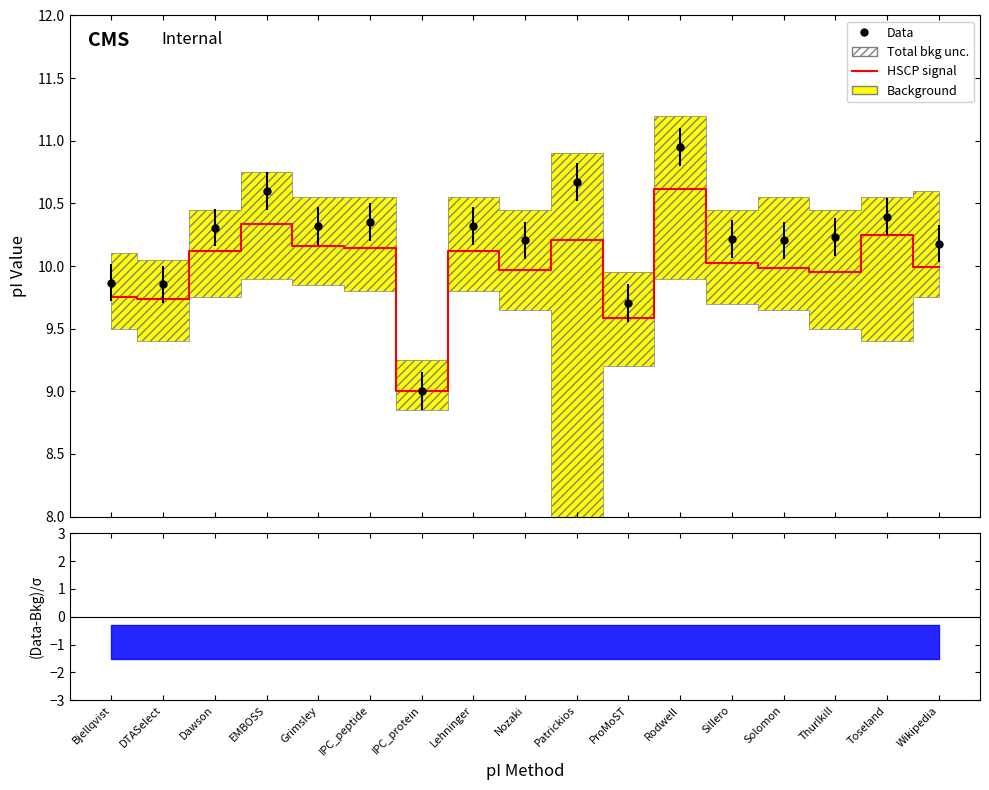

What position from the right is IPC_peptide?

12